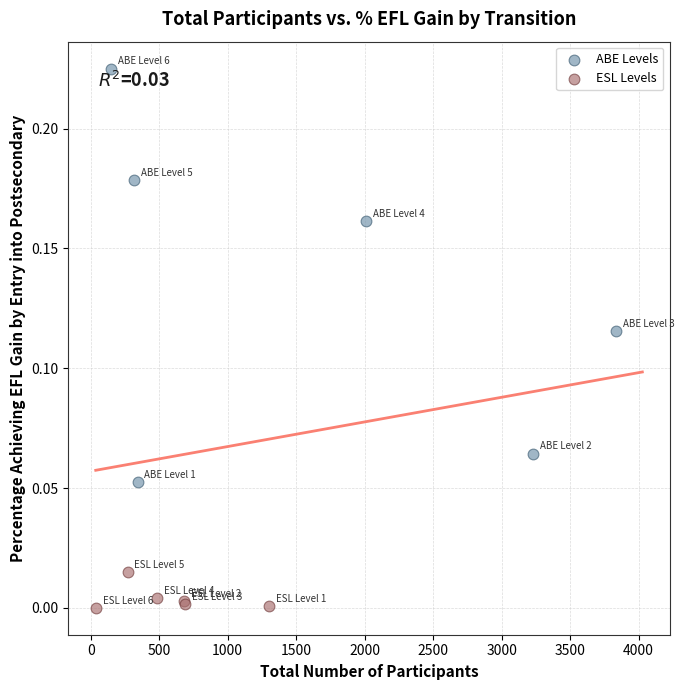

What are all the series names shown in the legend?

ABE Levels, ESL Levels